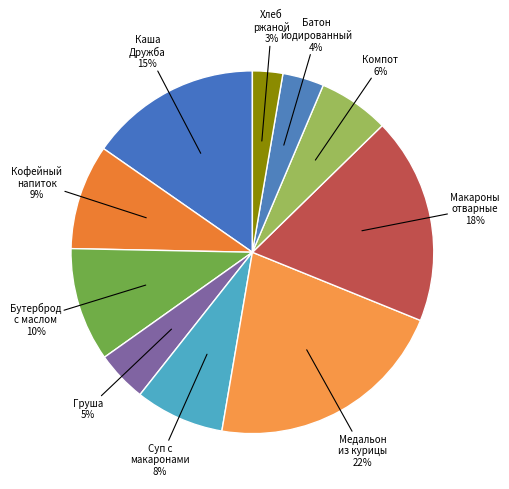

Is there a majority slice in this chart?

No